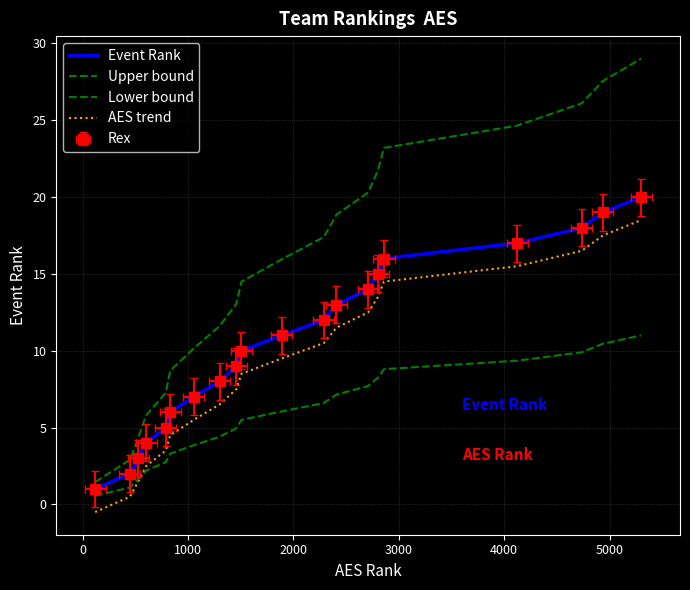

What is the greatest value displayed?

29.0